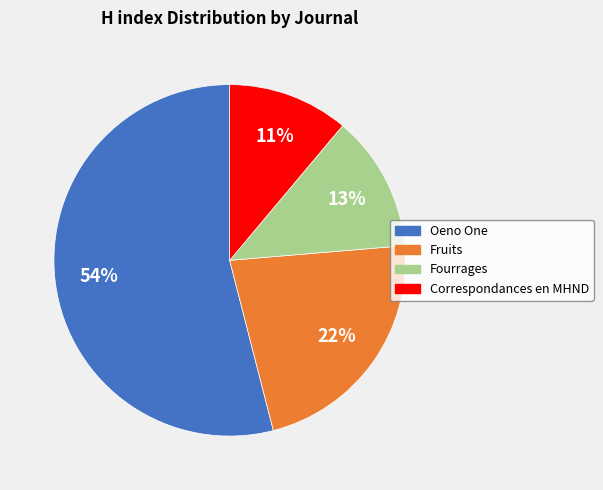

True or false: Fourrages accounts for 13% of the total.

True